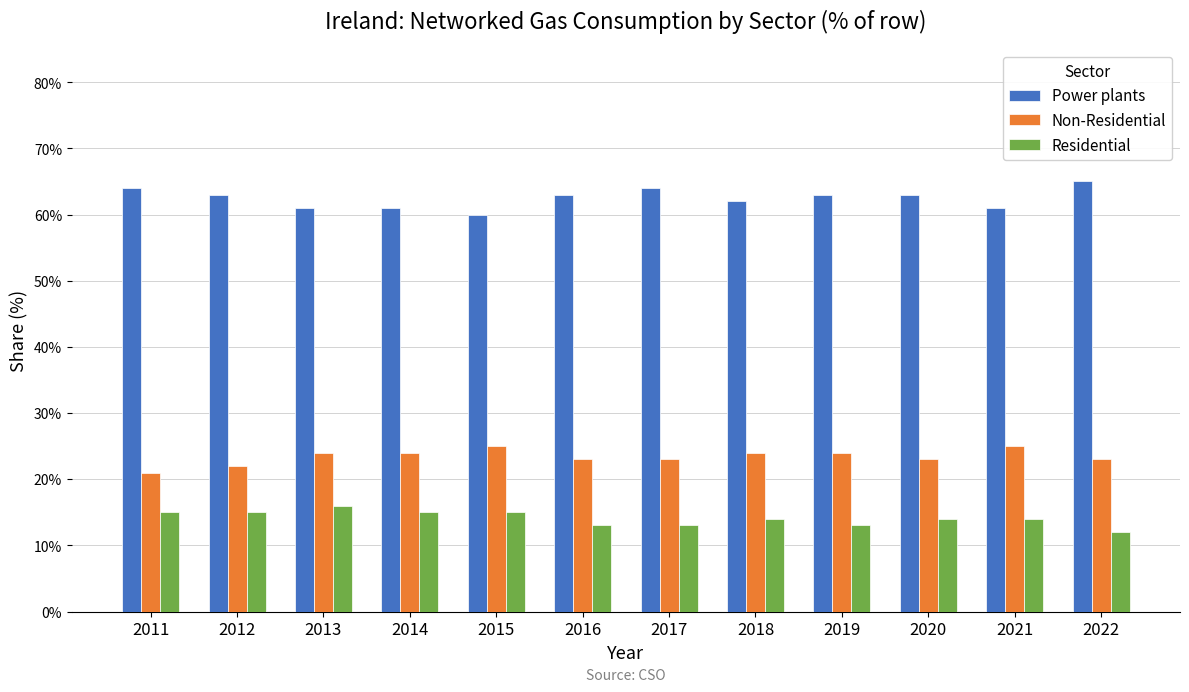

Are the bars horizontal?

No